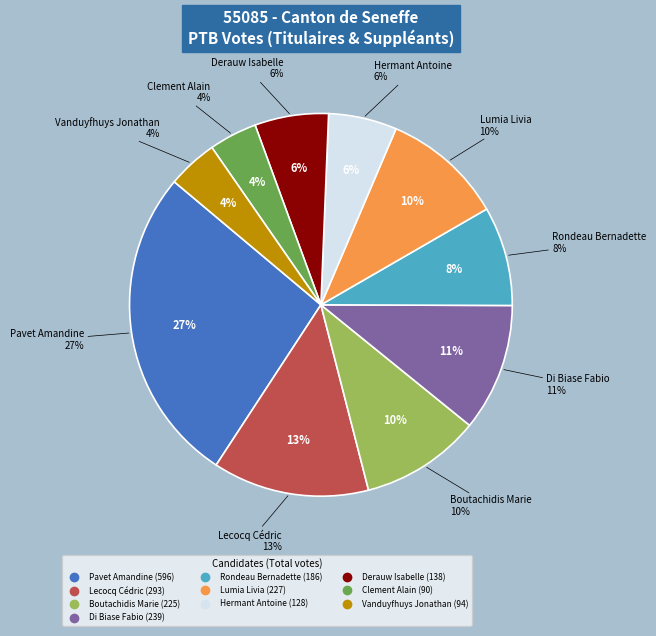

Does Lecocq Cédric represent more than half of the total?

No